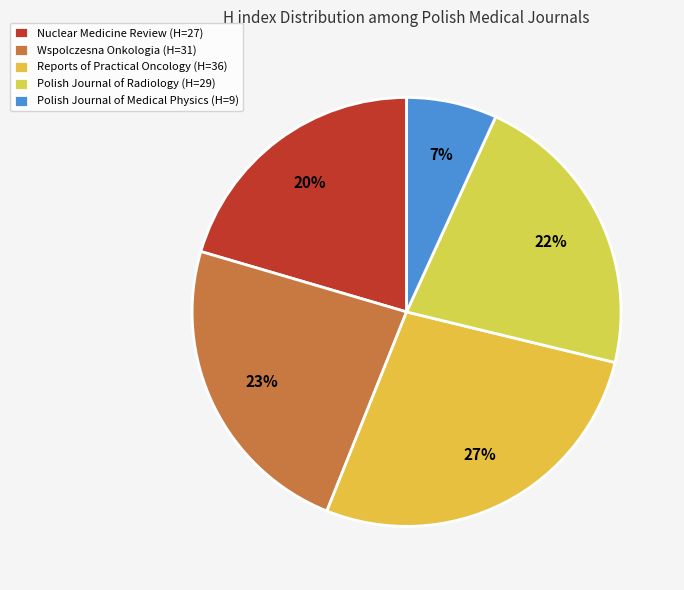

Which category has the smallest portion of the pie?

Polish Journal of Medical Physics (H=9)